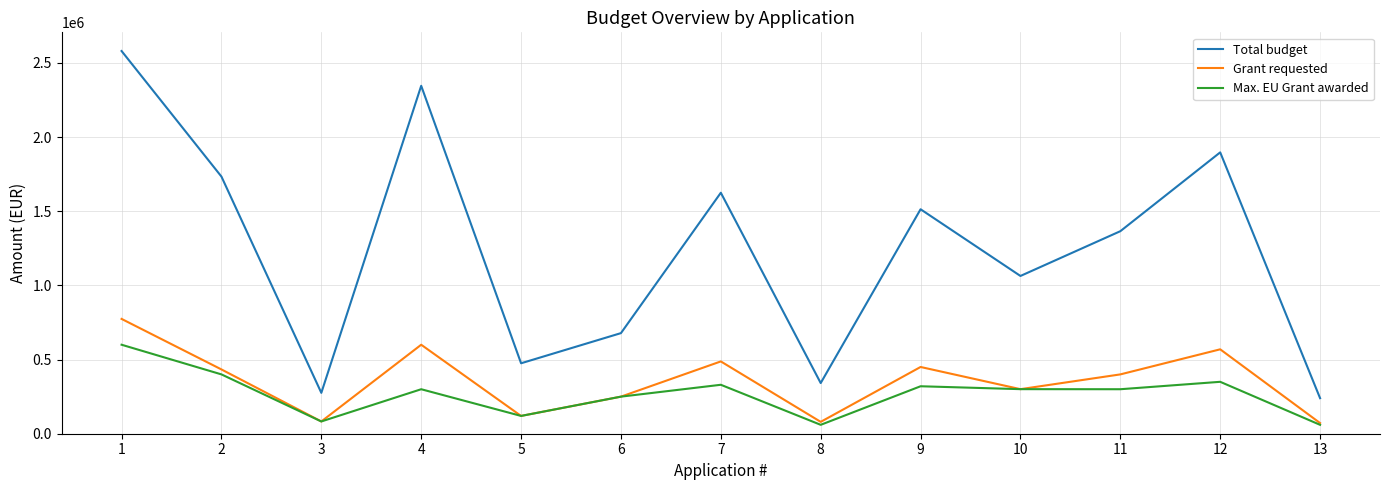

How many lines are shown in the chart?

3